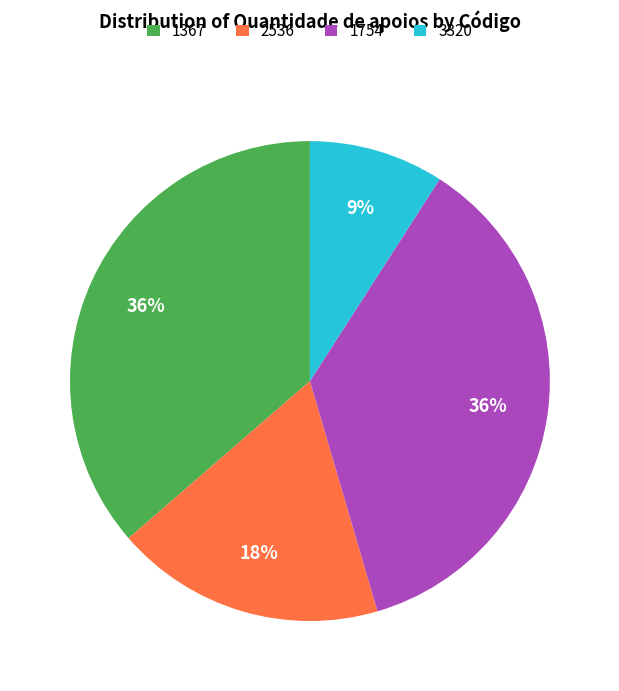

Is it true that 2536 is 24% of the pie?

False